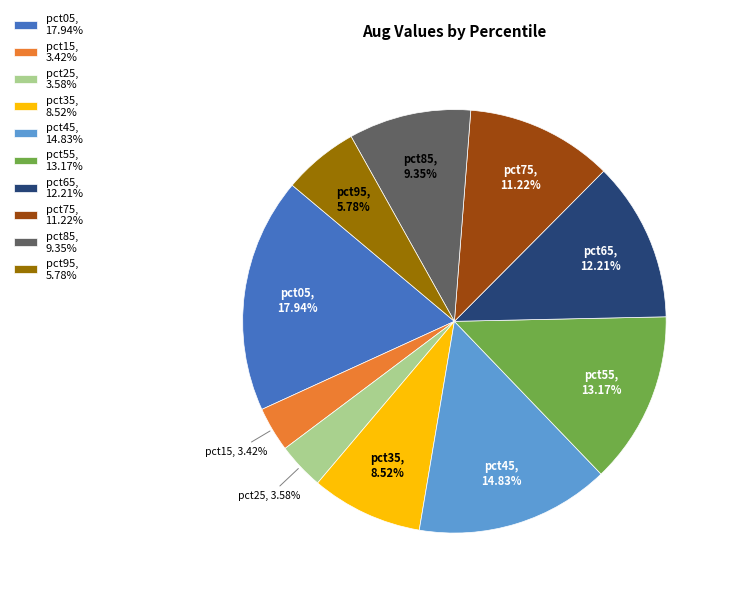

Between pct35, 8.52% and pct25, 3.58%, which is larger?

pct35, 8.52%